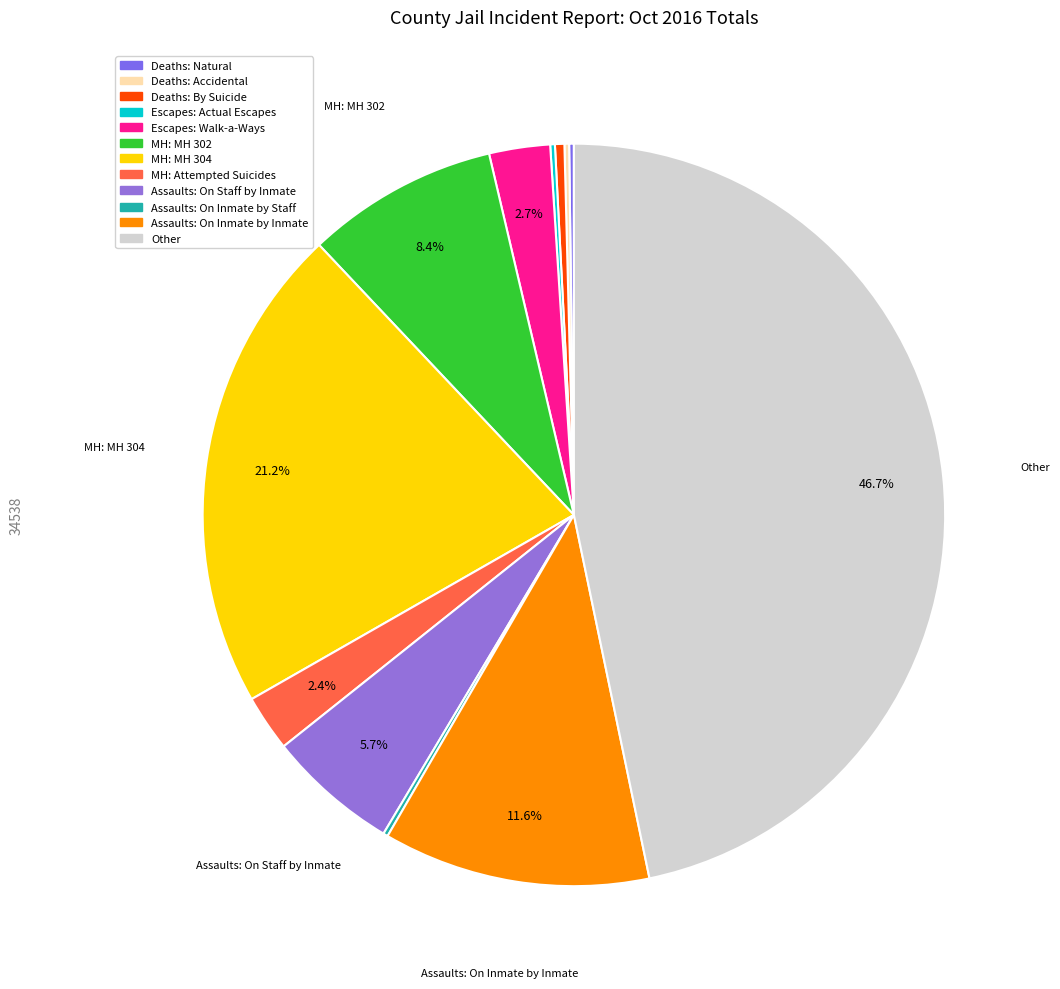

To the nearest percent, what is the average slice percentage?

8%